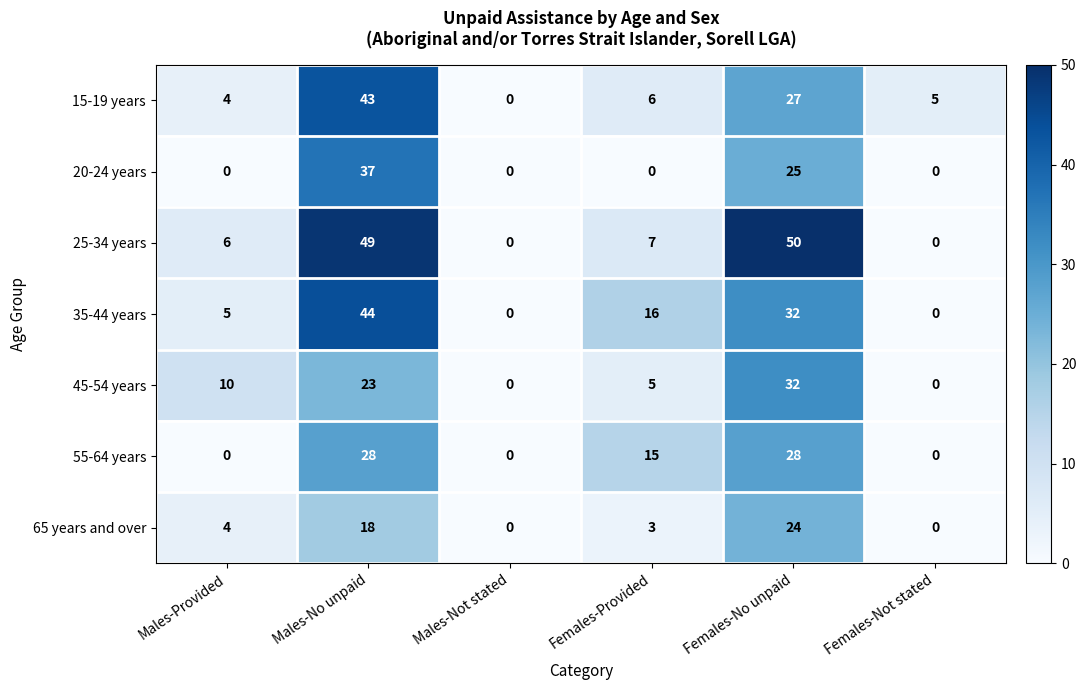

What is the approximate value of 35-44 years at Males-No unpaid, to the nearest 5?

45